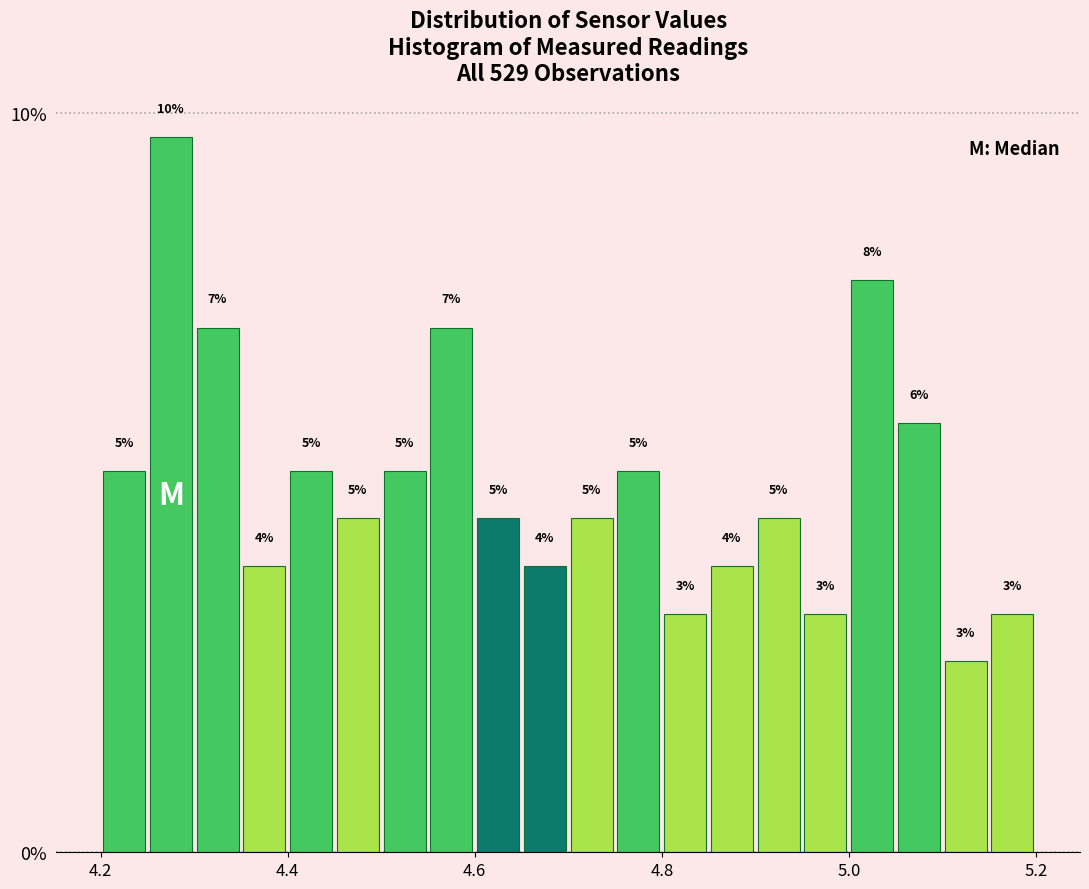

Around what value on the x-axis is the tallest bar? Give the approximate position of its centre, as read against the axis.

4.28